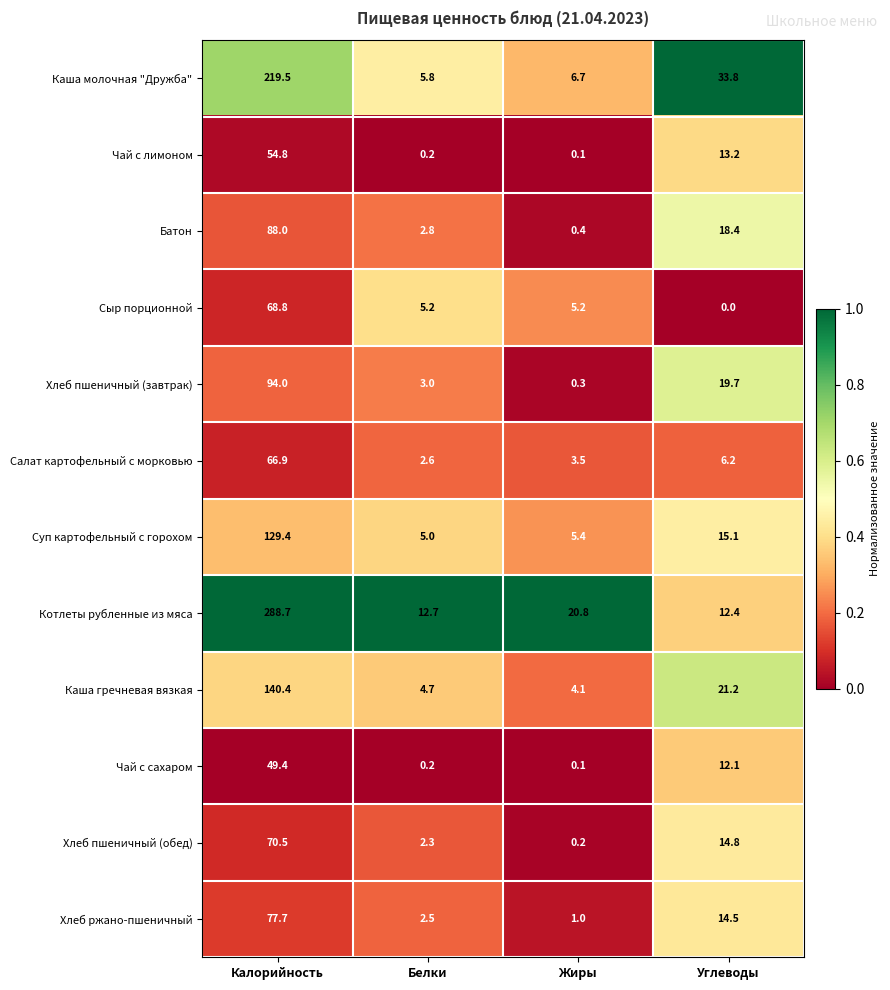

What is the spread (max minus min) of values at Калорийность?

239.3